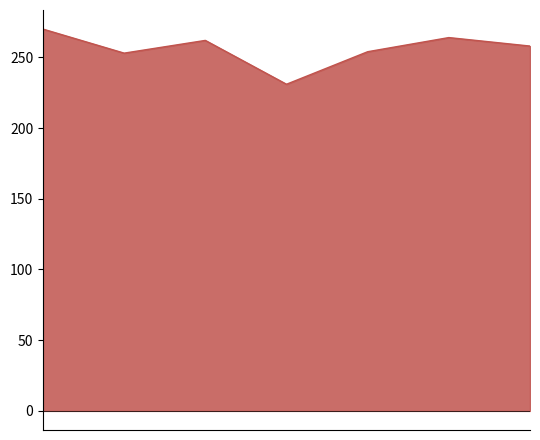

What is the difference between the maximum and minimum values?

39